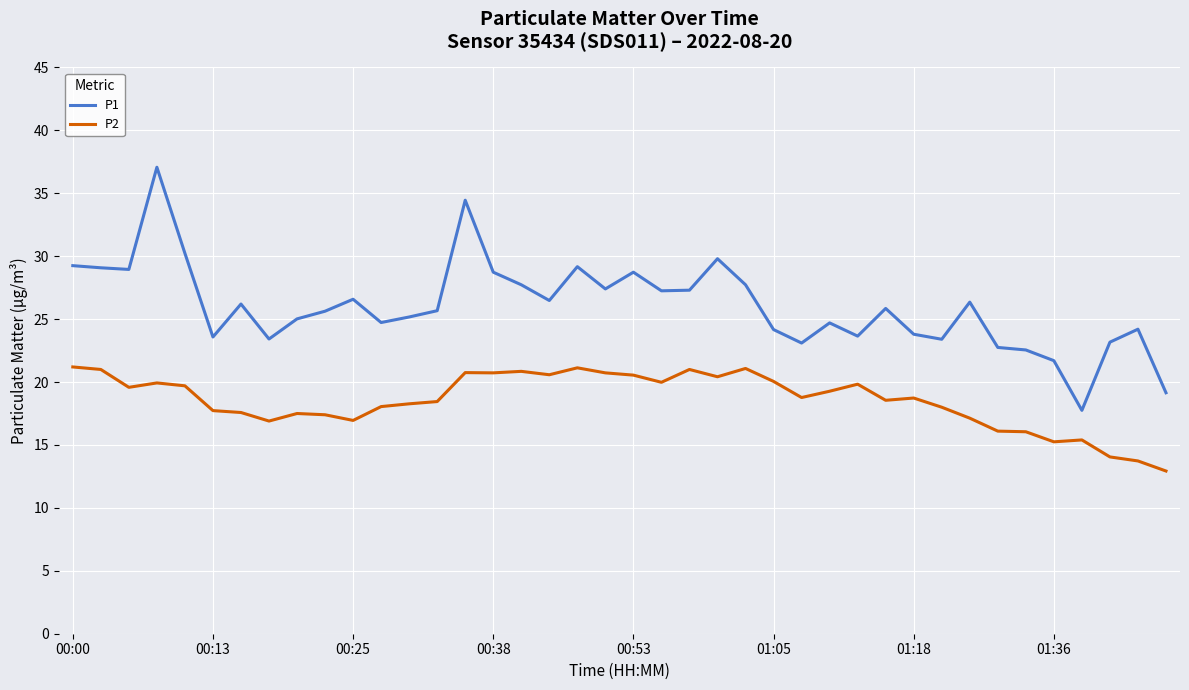

True or false: P1 and P2 cross at least once.

False